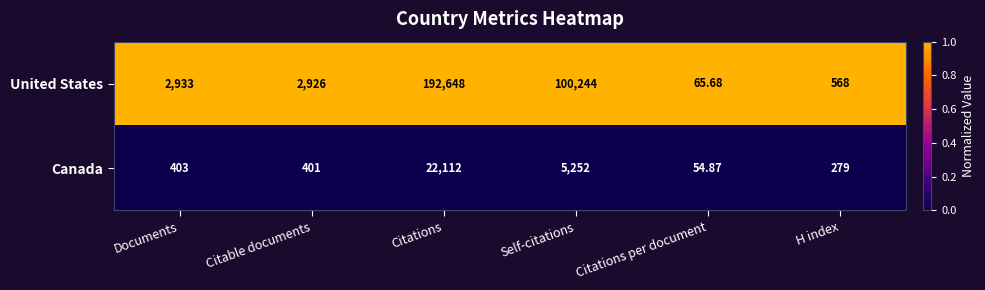

At which category does the chart reach its peak across all series?

Citations